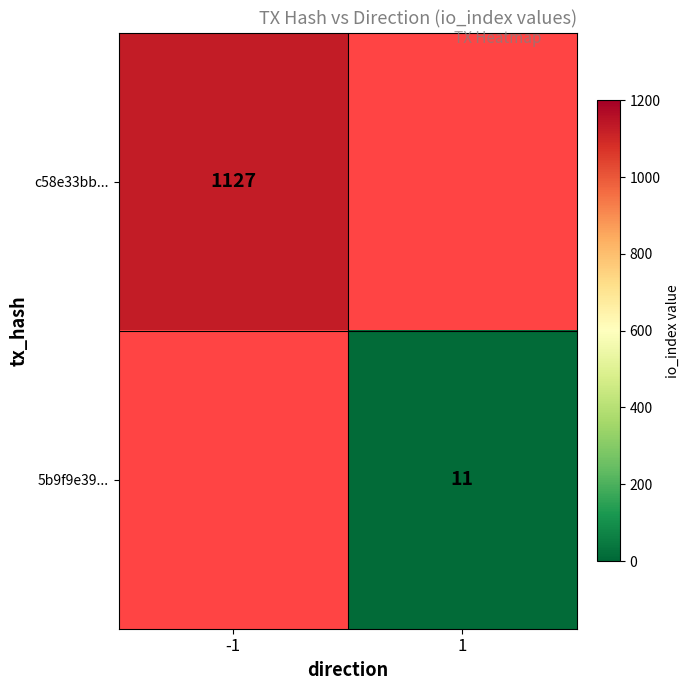

The value of 5b9f9e39... at 1 is 4. True or false?

False